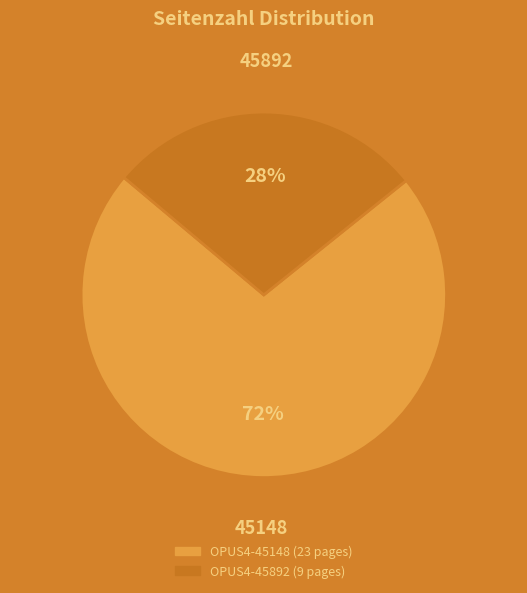

Rank the categories by value from highest to lowest.

OPUS4-45148, OPUS4-45892